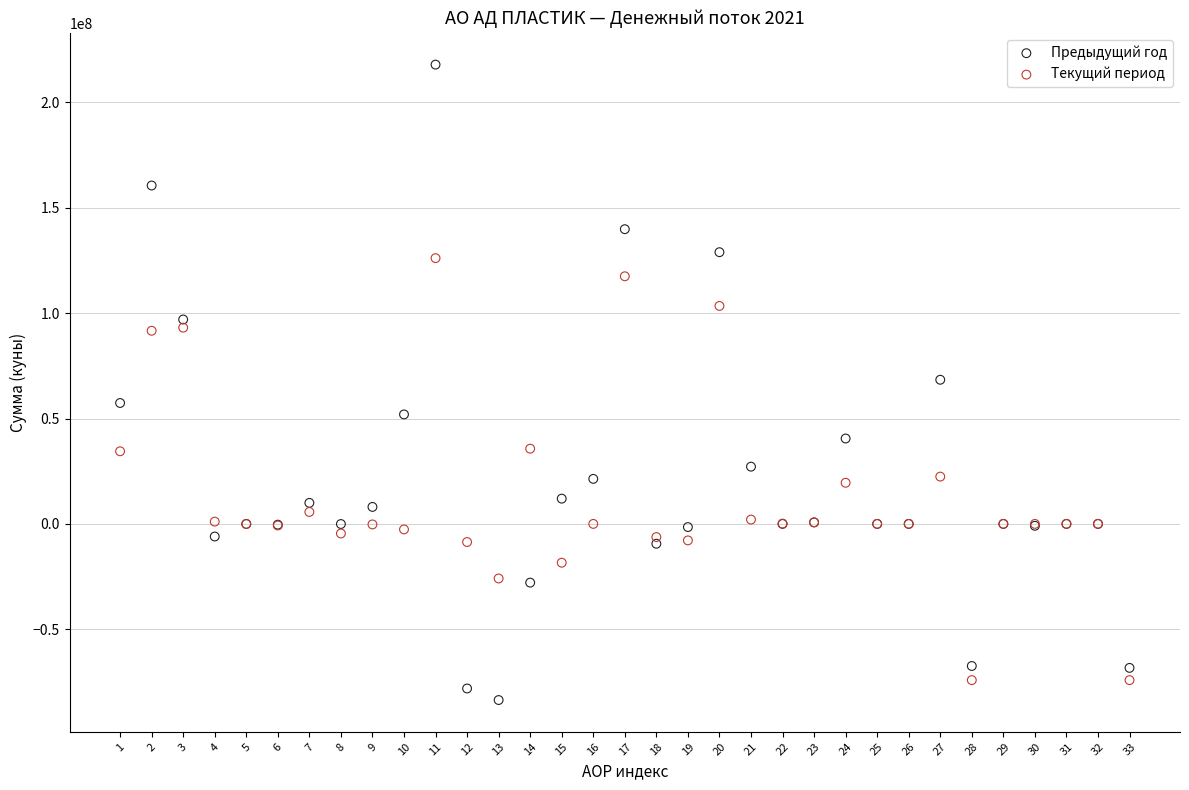

What are all the series names shown in the legend?

Предыдущий год, Текущий период